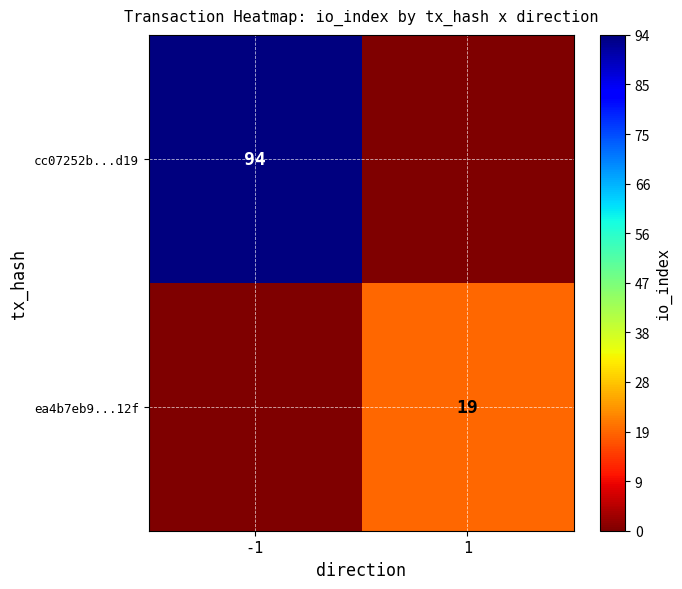

Is it true that ea4b7eb9...12f equals 27 at 1?

False